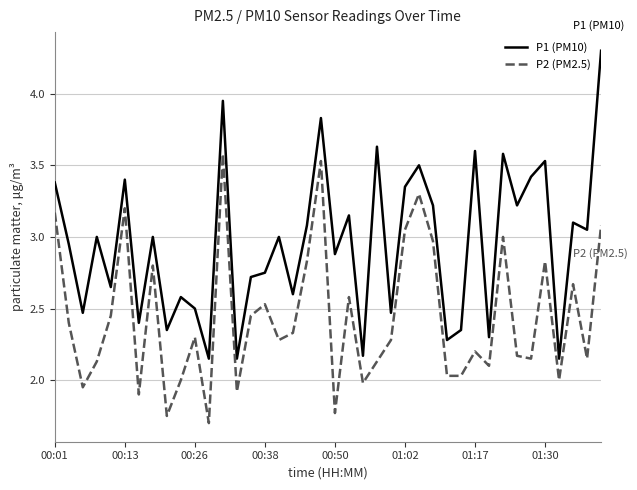

Which series has the widest spread of values?

P1 (PM10)